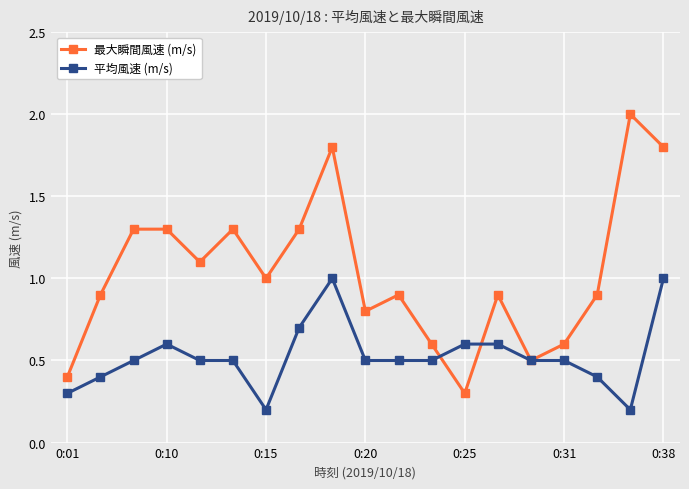

What is the value of the 最大瞬間風速 (m/s) point at the 13th from the left?

0.3